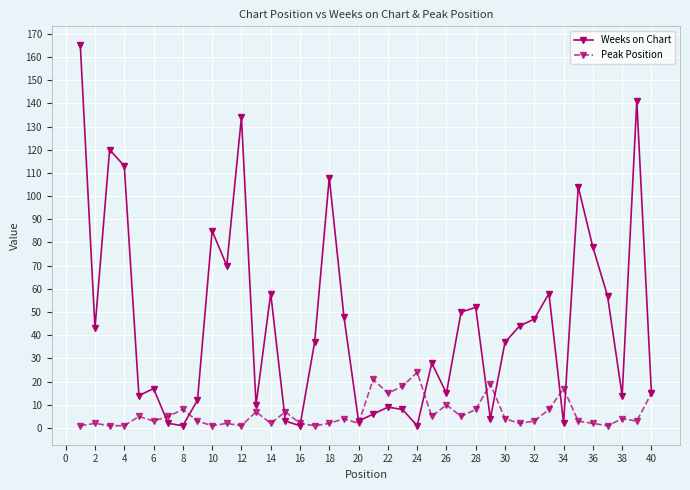

True or false: Peak Position has more than 1 points higher than both neighbors.

True